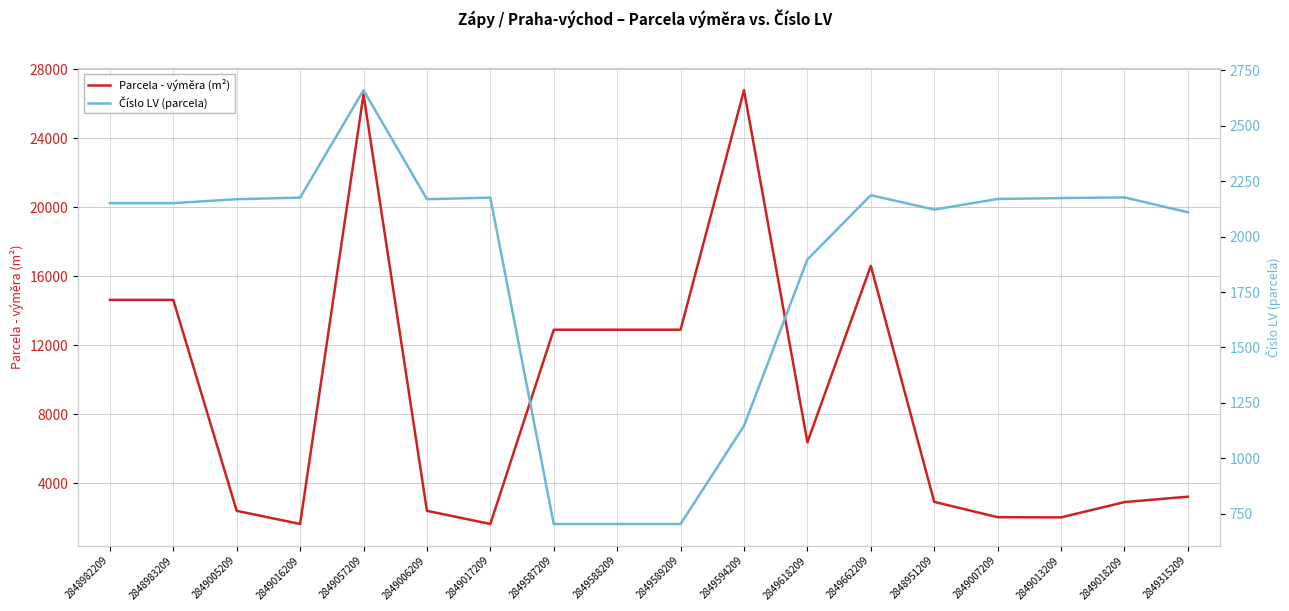

Reading left to right, extract all data points from this chart.

Parcela - výměra (m²): 14629	14629	2400	1638	26545	2400	1638	12899	12899	12899	26786	6373	16605	2920	2031	2020	2906	3220
Číslo LV (parcela): 2151	2151	2169	2176	2661	2169	2176	703	703	703	1146	1897	2187	2122	2170	2174	2177	2110